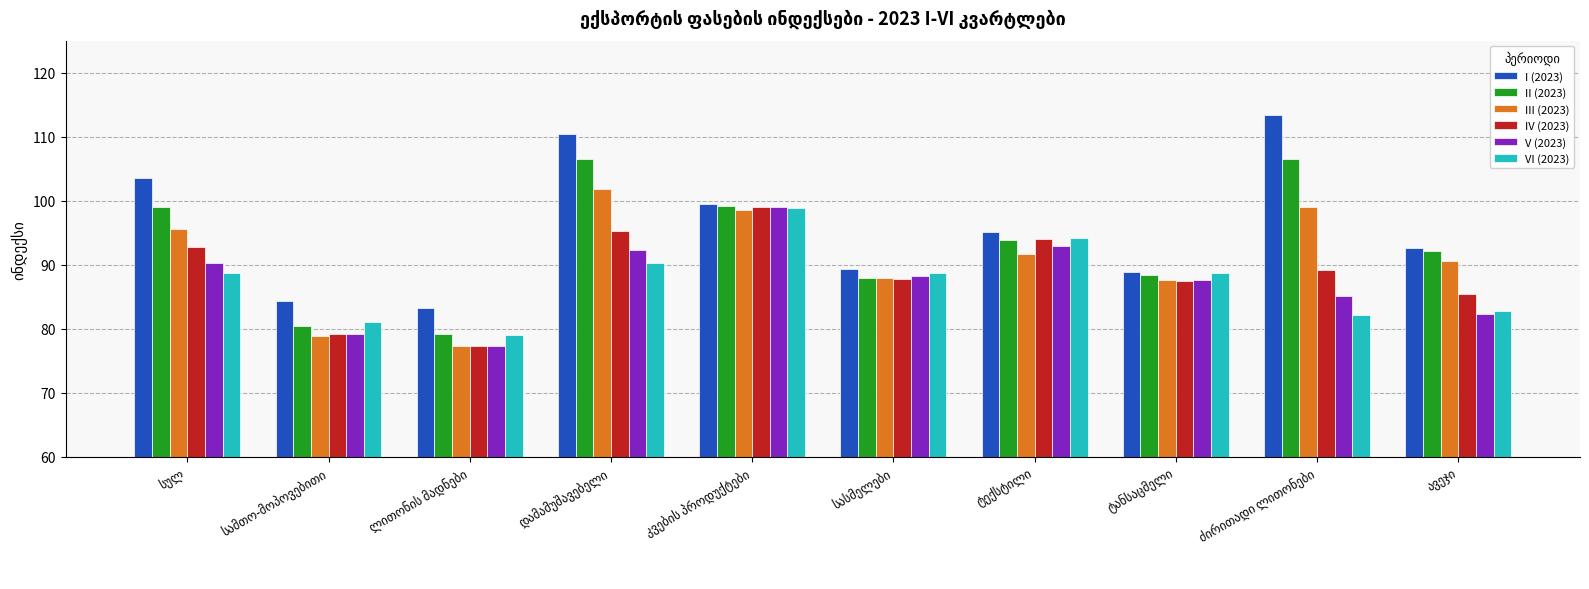

Which series has the largest total across all categories?

I (2023)